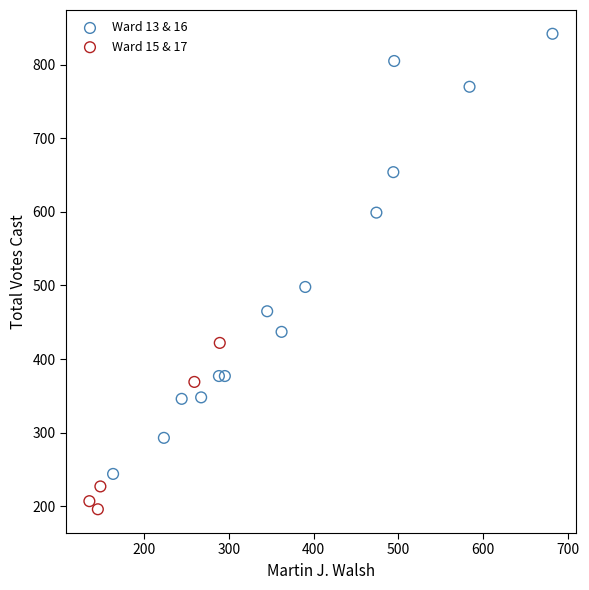

Which series contains the highest Y value?

Ward 13 & 16